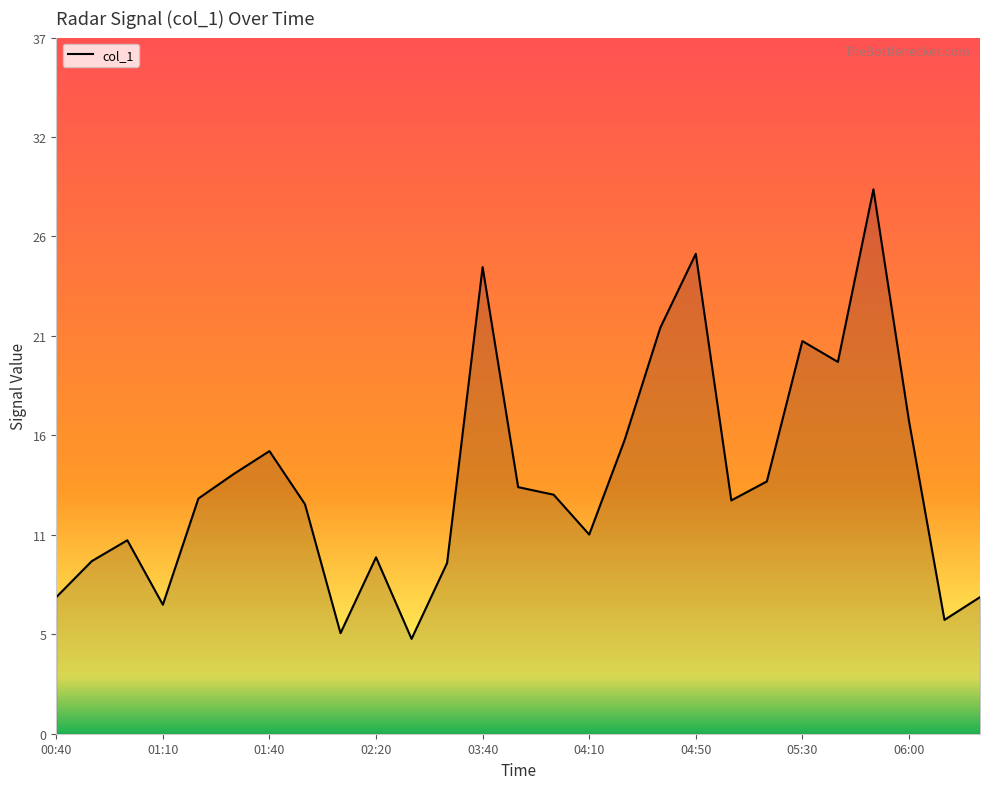

Does the chart display data point markers on the line(s)?

No